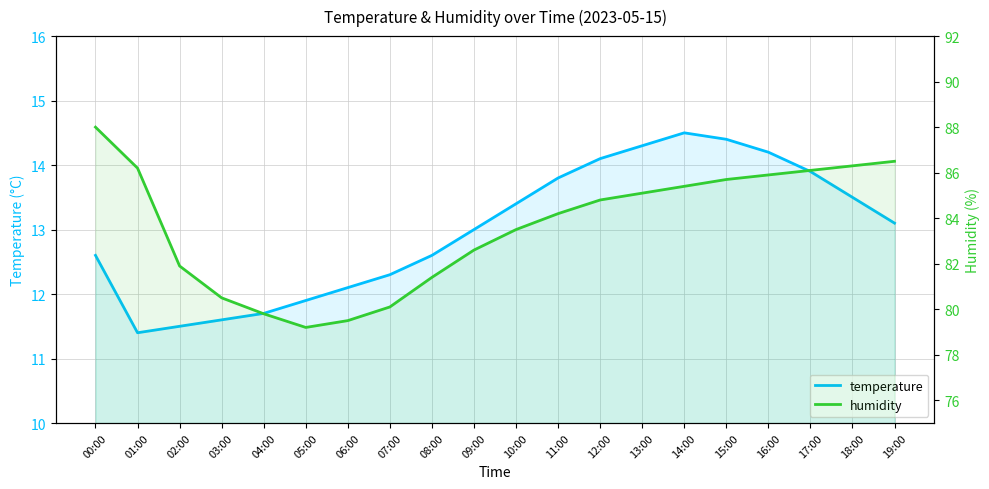

True or false: humidity and temperature cross at least once.

False